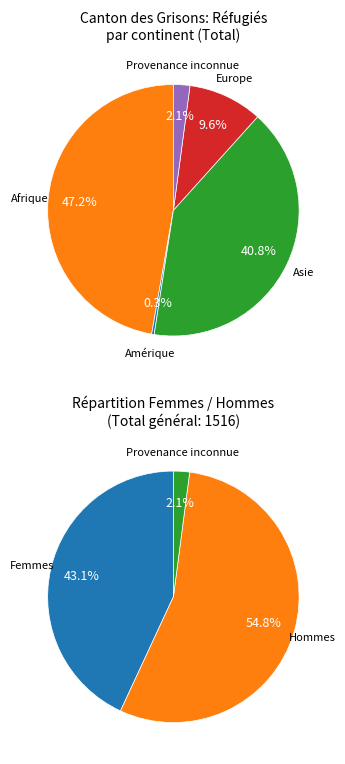

What is the largest slice in the pie chart?

Afrique